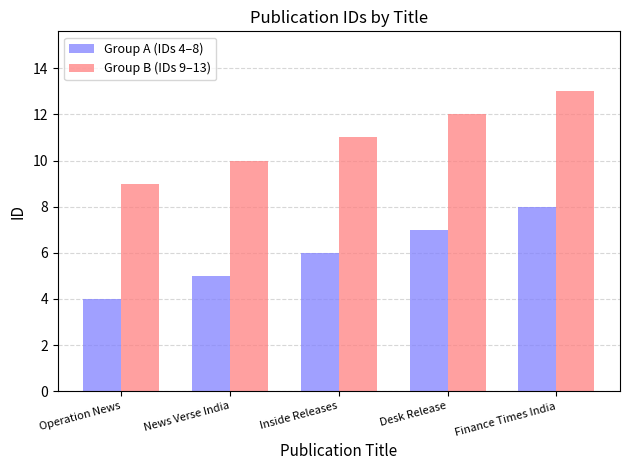

Is it true that Group B (IDs 9–13) equals 10 at News Verse India?

True